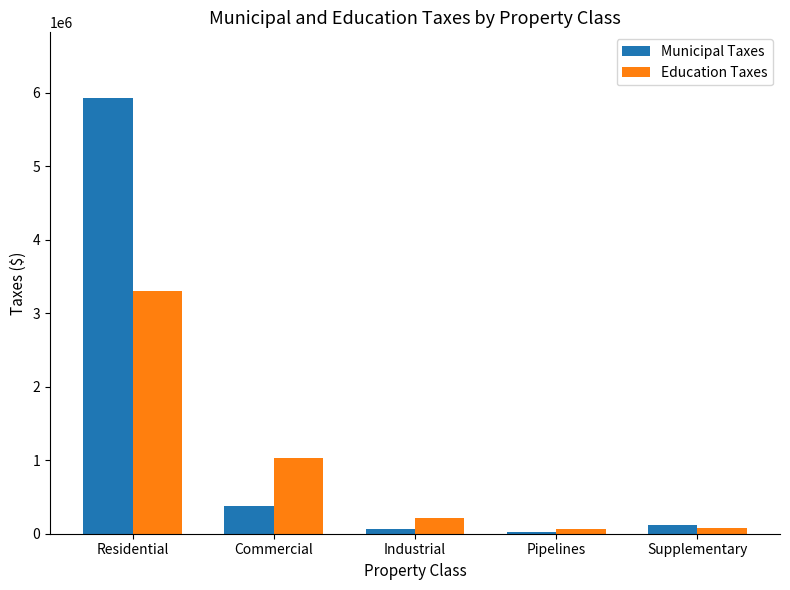

At which category is the sum across all series the highest?

Residential